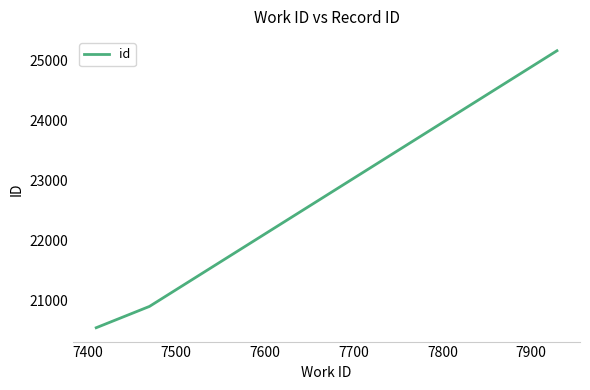

What is the sum of all values?

66596